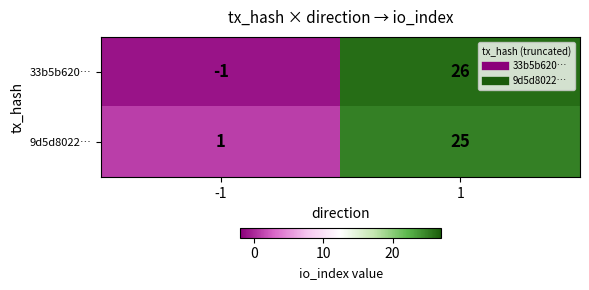

Reading left to right, extract all data points from this chart.

33b5b620…: -1	26
9d5d8022…: 1	25